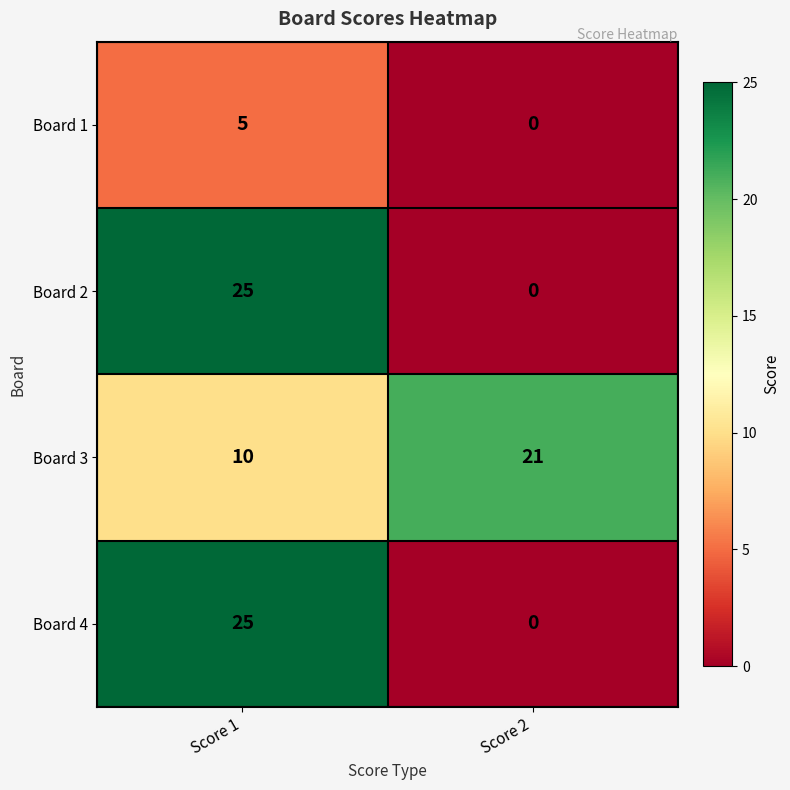

At which label is Board 4 closest to 12?

Score 2